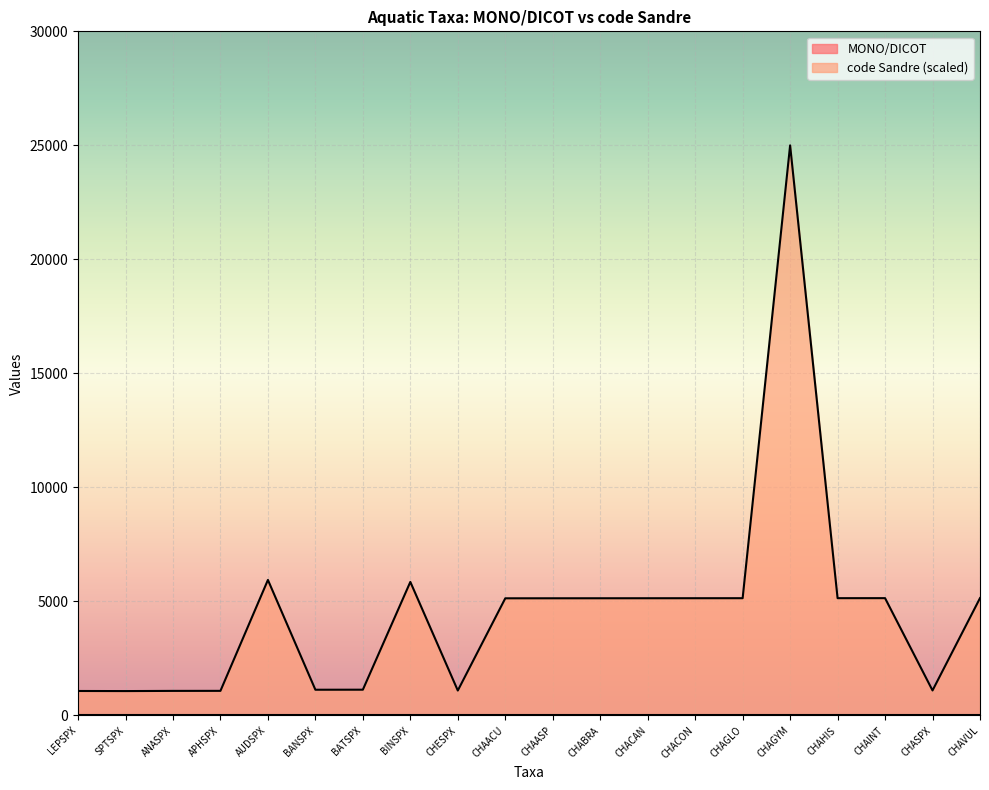

At which category does the chart reach its peak across all series?

CHAGYM